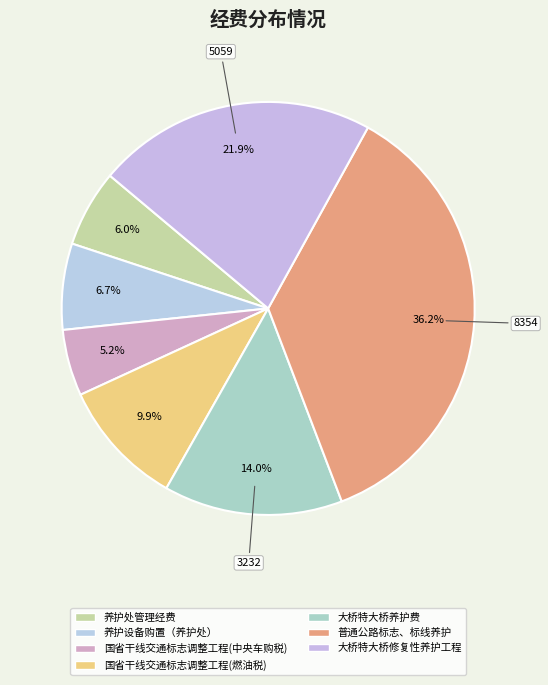

What is the total percentage of 大桥特大桥养护费 and 普通公路标志、标线养护?

50.2%